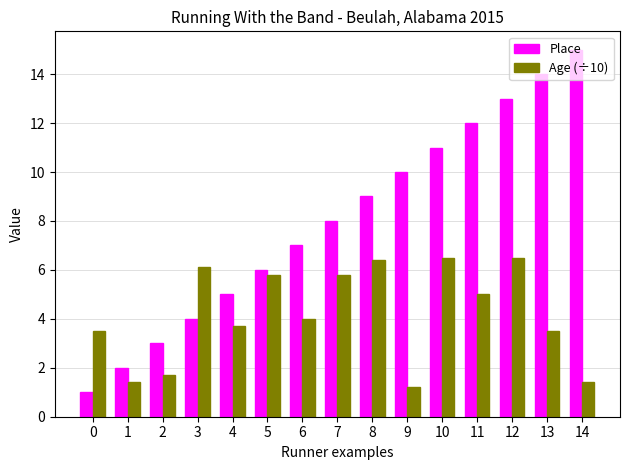

List the series in order of their peak value, lowest first.

Age (÷10), Place